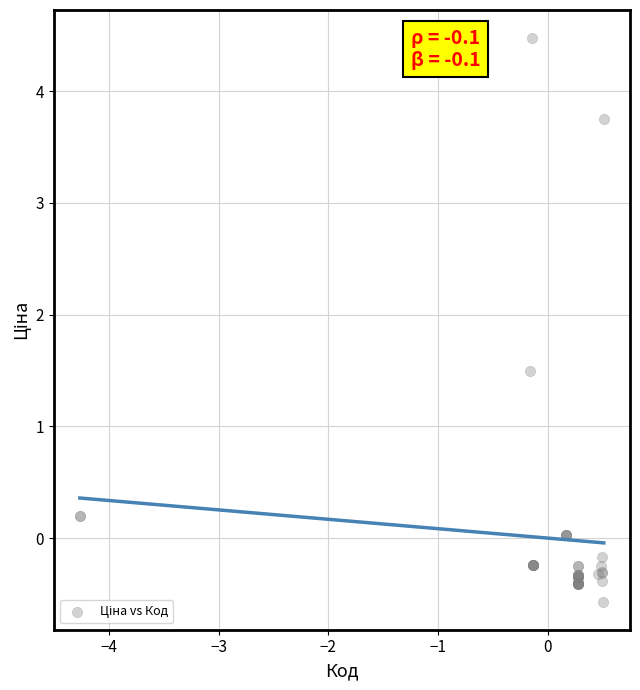

What Y value in the scatter plot is closest to 1?

1.5